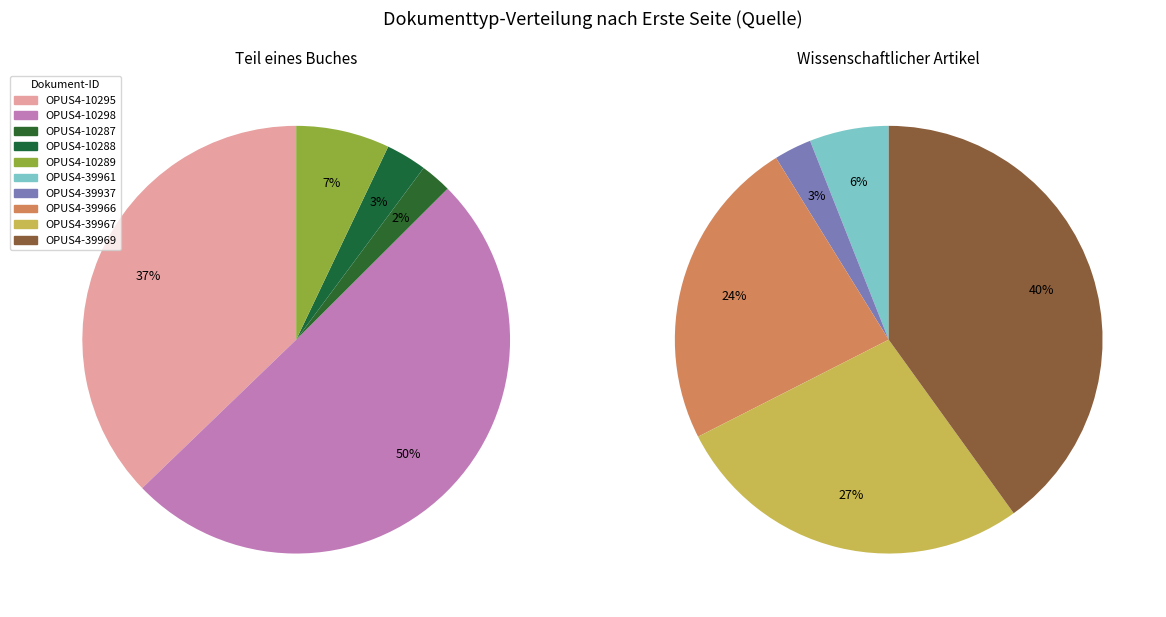

To the nearest percent, what is the combined percentage of Teil eines Buches and 2?

40%